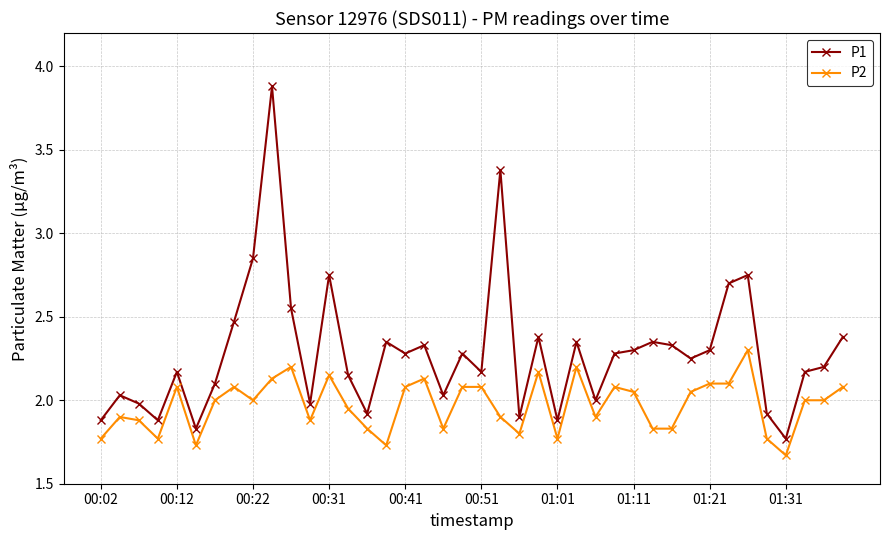

True or false: P1 has more than 2 points higher than both neighbors.

True